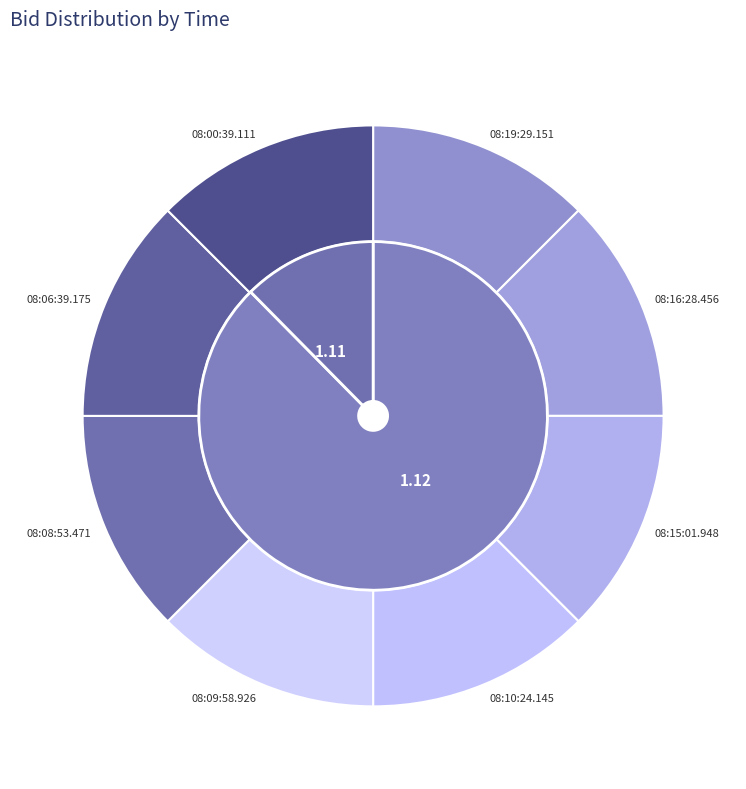

Which category has the smallest portion of the pie?

08:00:39.111